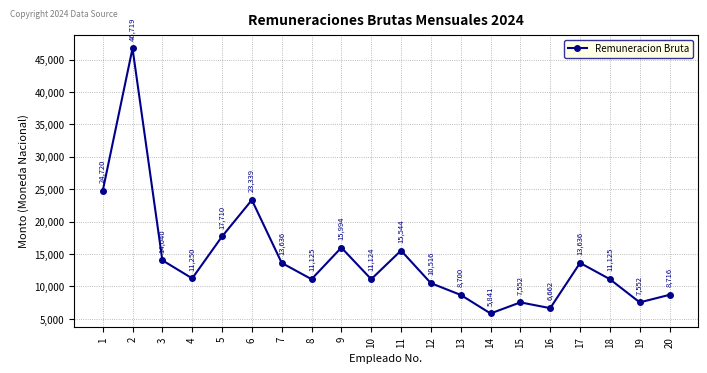

Which has a higher value, 6 or 2?

2